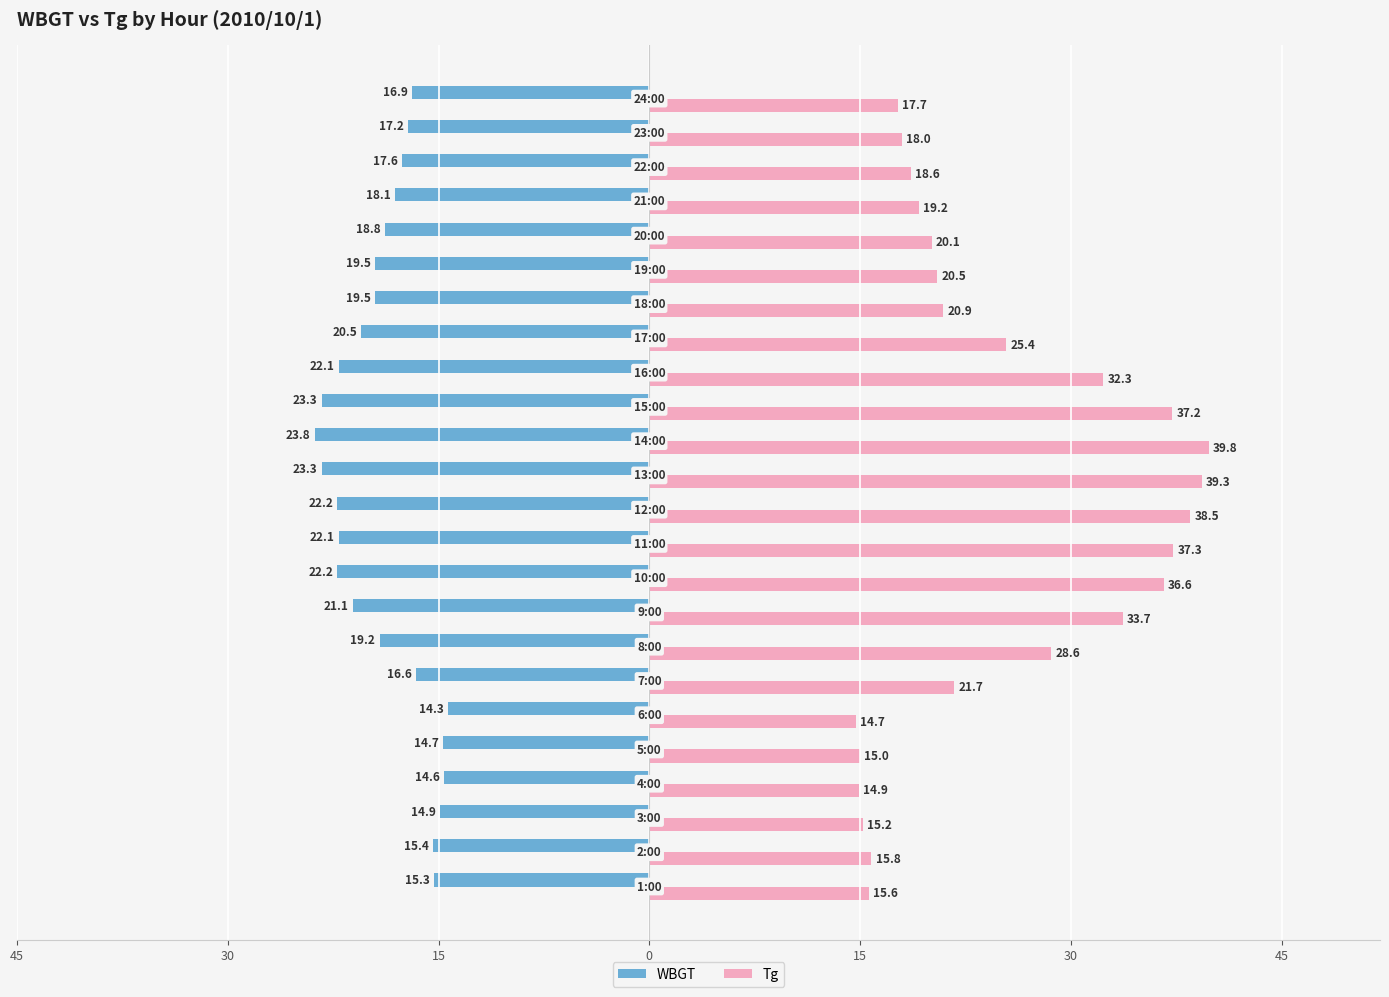

What is the sum of all WBGT values?

-453.2